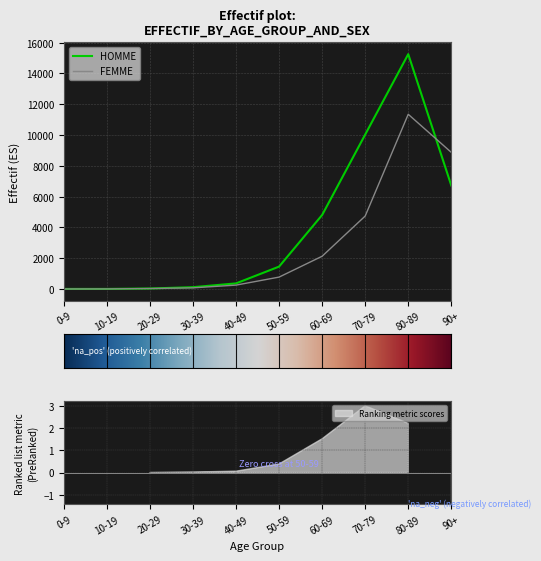

What position from the left is 0-9?

1